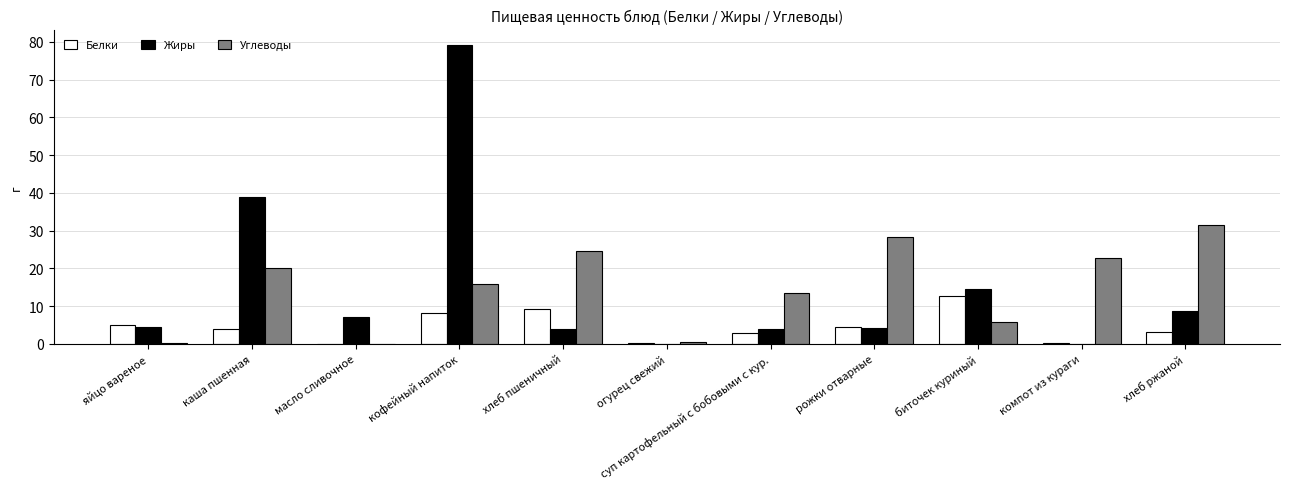

How many groups of bars are there?

11